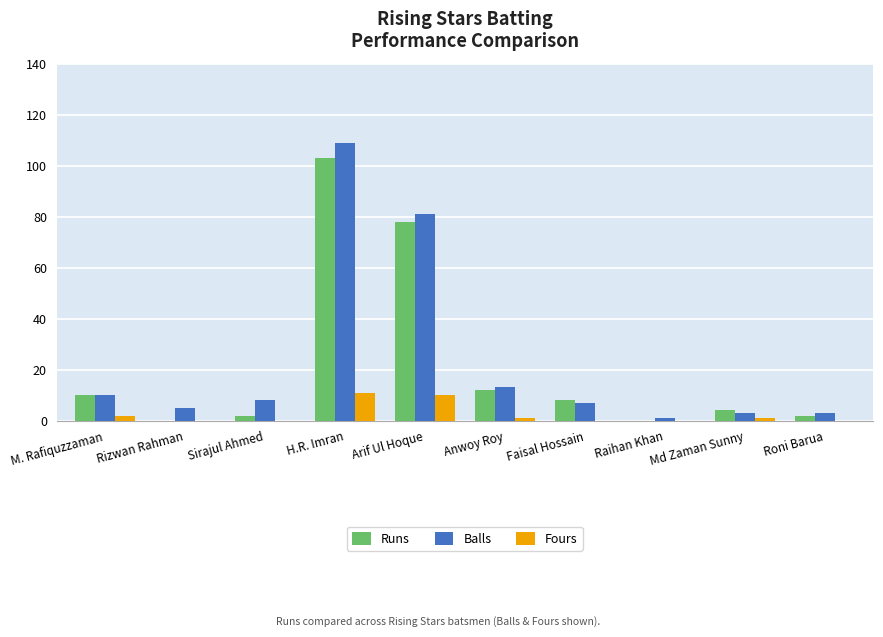

What is the maximum value for Runs?

103